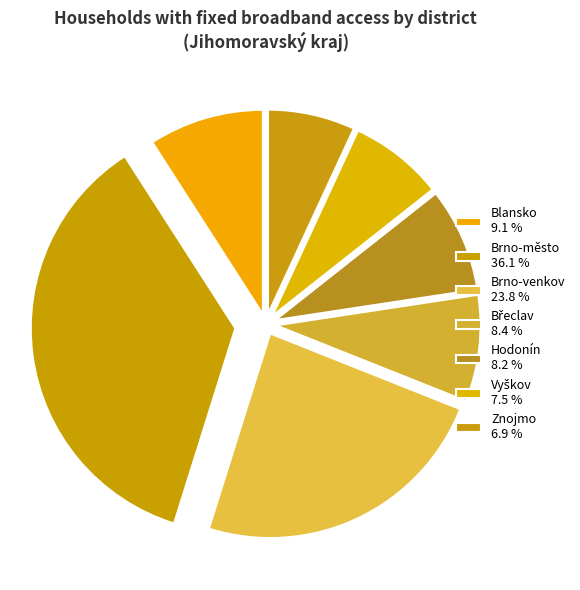

Combined, do Blansko and Brno-venkov account for over 50%?

No